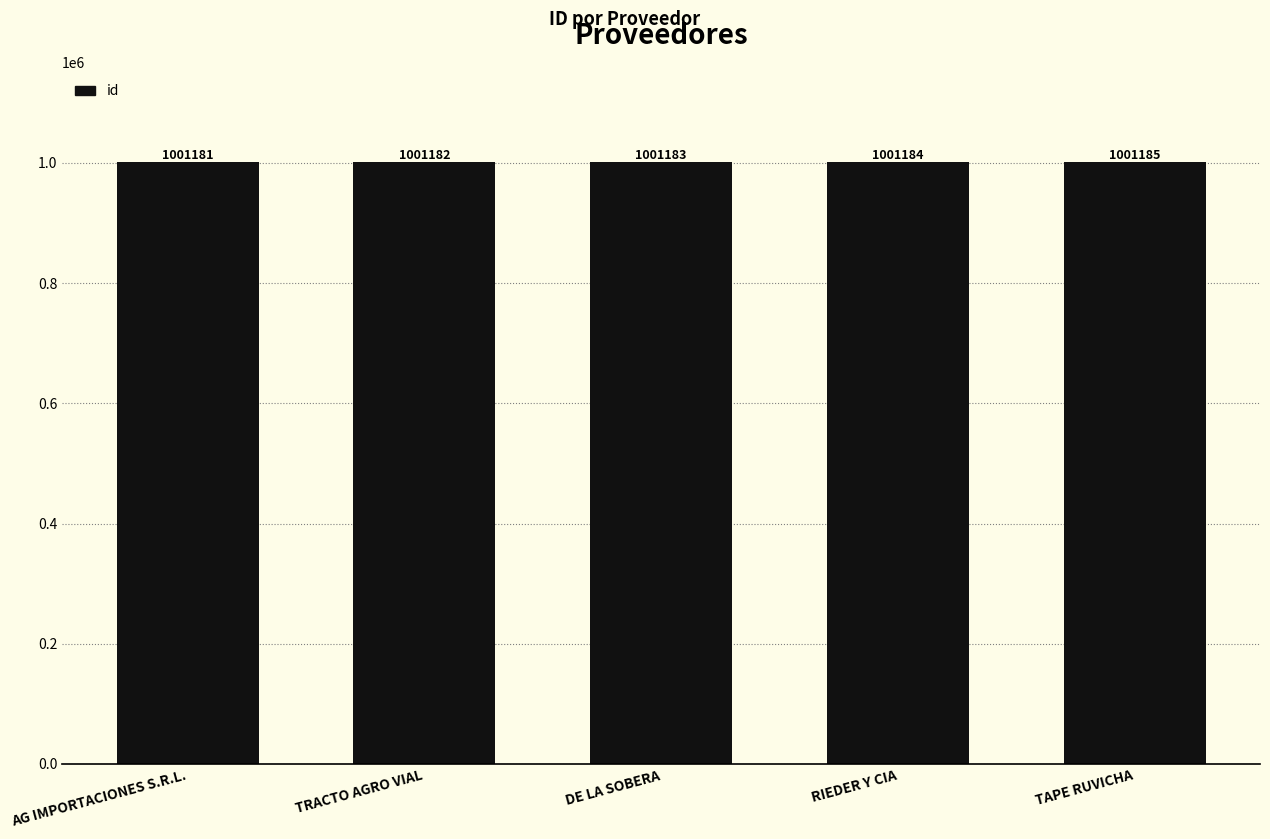

Reading right to left, list all the values displayed in this chart.

1001185	1001184	1001183	1001182	1001181